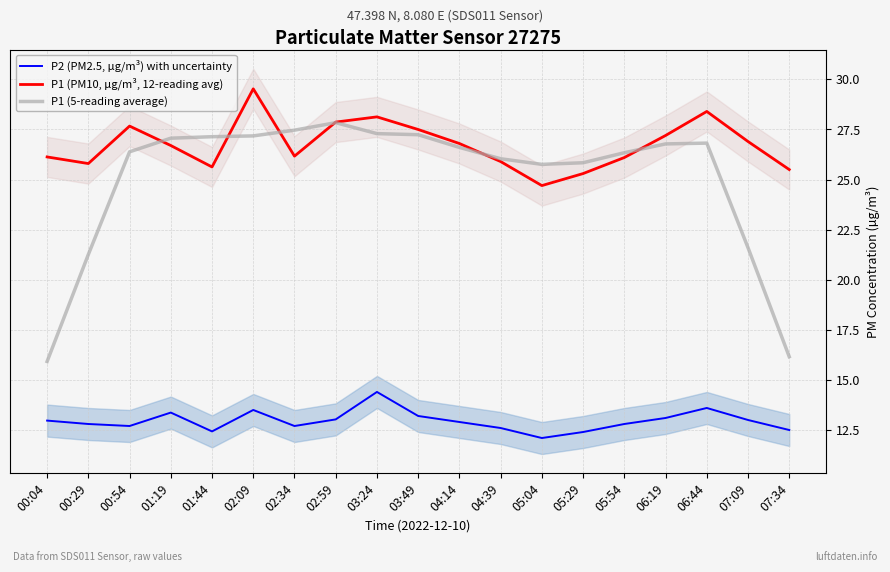

Reading left to right, what are all the values shown in this chart?

P2 (PM2.5, µg/m³) with uncertainty: 00:04=13.0	00:29=12.8	00:54=12.7	01:19=13.4	01:44=12.4	02:09=13.5	02:34=12.7	02:59=13.0	03:24=14.4	03:49=13.2	04:14=12.9	04:39=12.6	05:04=12.1	05:29=12.4	05:54=12.8	06:19=13.1	06:44=13.6	07:09=13.0	07:34=12.5
P1 (PM10, µg/m³, 12-reading avg): 00:04=26.1	00:29=25.8	00:54=27.7	01:19=26.7	01:44=25.6	02:09=29.5	02:34=26.2	02:59=27.9	03:24=28.1	03:49=27.5	04:14=26.8	04:39=25.9	05:04=24.7	05:29=25.3	05:54=26.1	06:19=27.2	06:44=28.4	07:09=26.9	07:34=25.5
P1 (5-reading average): 00:04=15.9	00:29=21.3	00:54=26.4	01:19=27.1	01:44=27.1	02:09=27.2	02:34=27.5	02:59=27.8	03:24=27.3	03:49=27.2	04:14=26.6	04:39=26.0	05:04=25.8	05:29=25.8	05:54=26.3	06:19=26.8	06:44=26.8	07:09=21.6	07:34=16.2